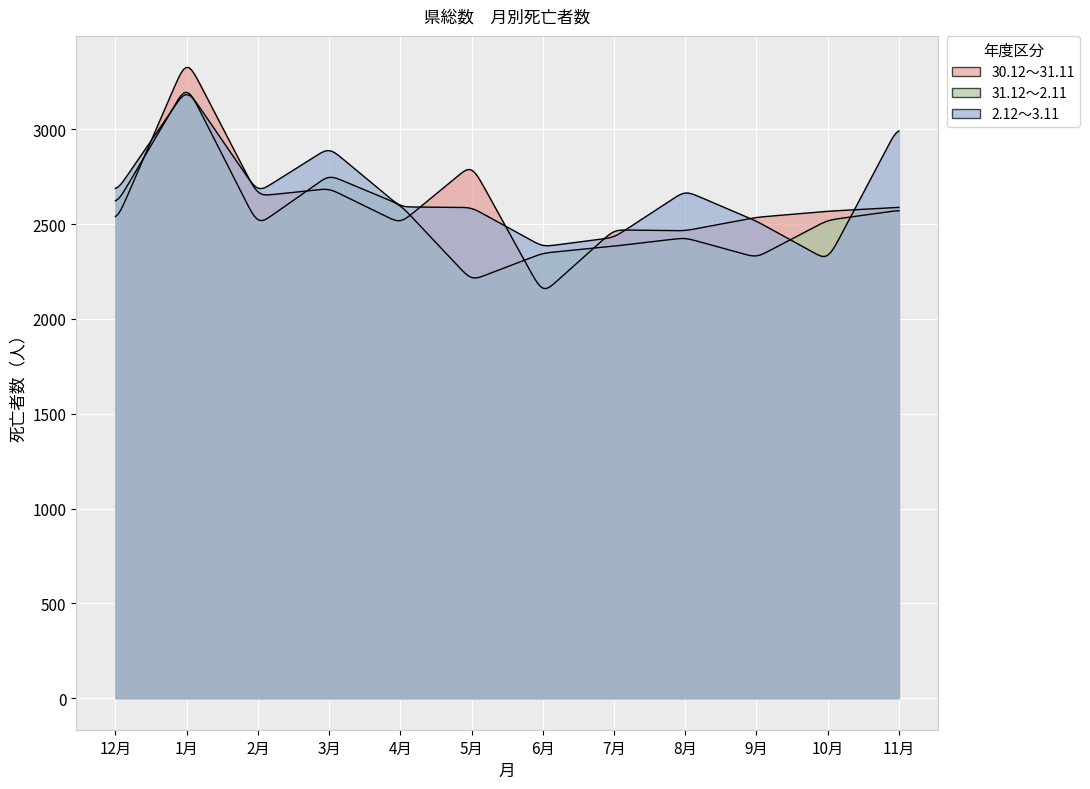

Reading left to right, extract all data points from this chart.

30.12～31.11: 2503	3374	2648	2688	2504	2814	2133	2470	2465	2536	2568	2589
31.12～2.11: 2596	3236	2494	2759	2602	2203	2347	2384	2428	2324	2521	2573
2.12～3.11: 2665	3216	2667	2904	2591	2588	2381	2430	2676	2516	2309	3022